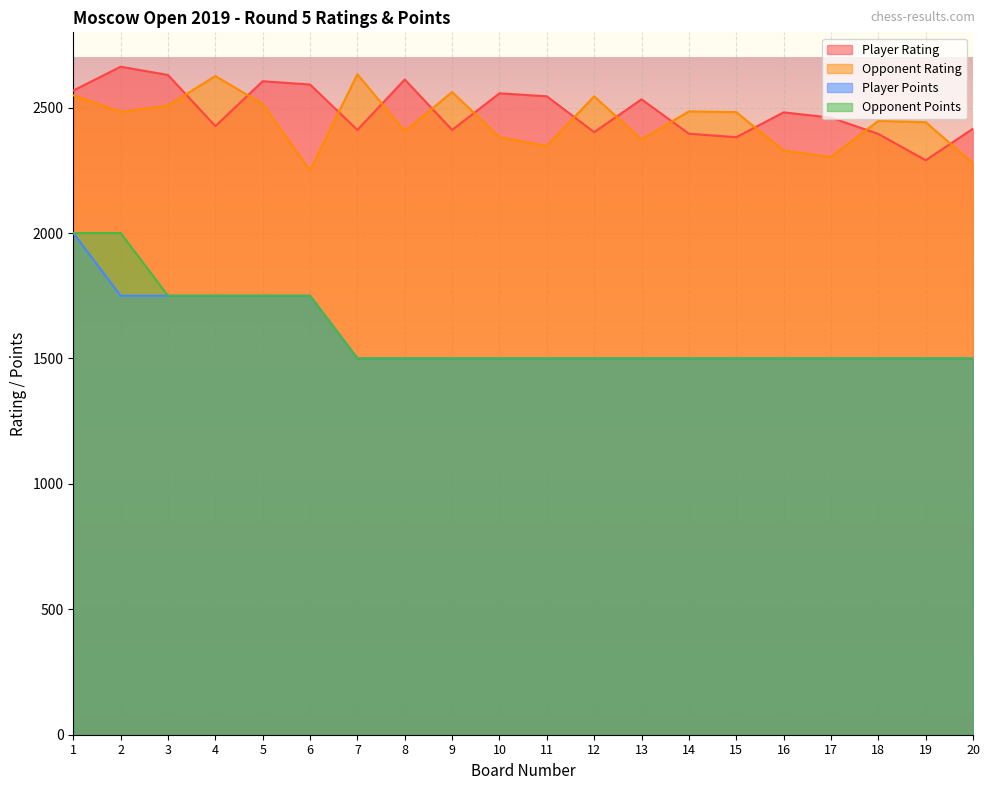

True or false: Player Points has a value of 766 at 15.

False